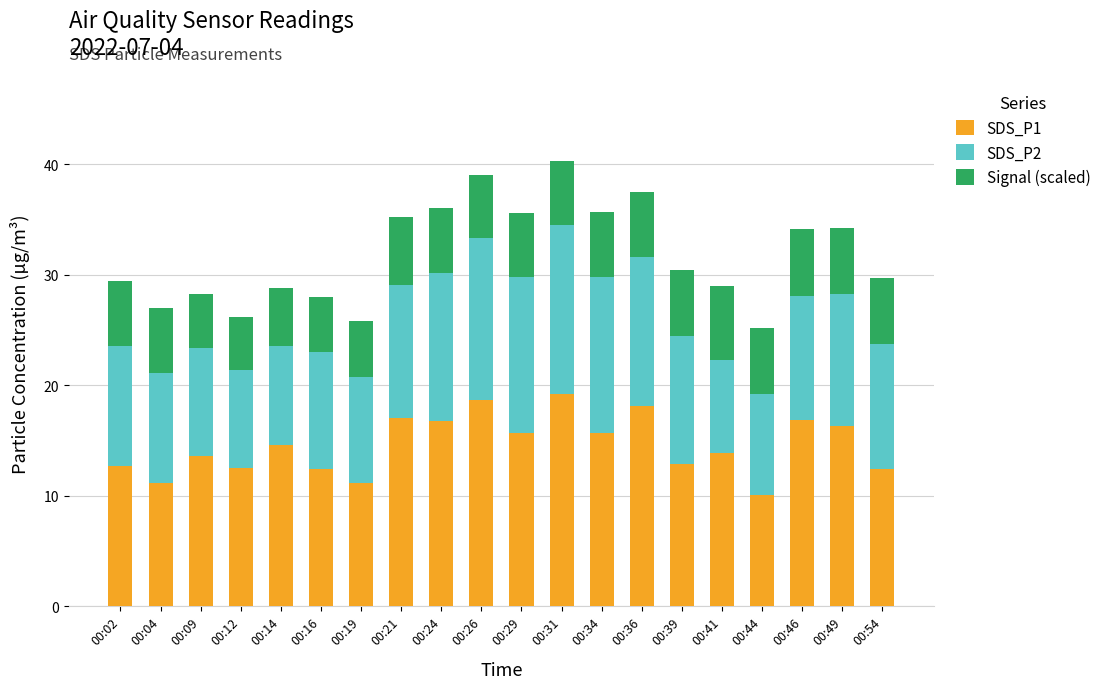

What is the total value across all series at 00:12?

26.2